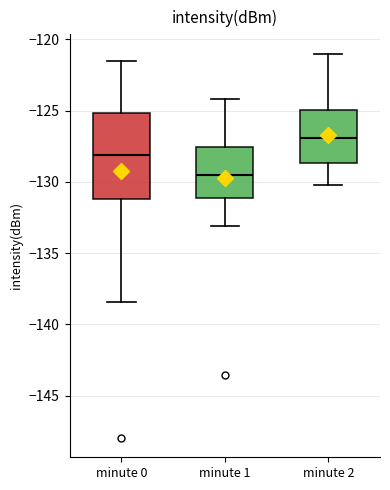

Reading left to right, transcribe this box plot: for each box, give where its median line is, the range the box spans, and where its two whiskers end, as read against the y-axis. The values are not printed on the chart, so give them approximately, as read against the axis.

minute 0: median -128.0, box -131.0 to -125.0, whiskers -138.5 to -121.5
minute 1: median -129.5, box -131.0 to -127.5, whiskers -133.0 to -124.0
minute 2: median -127.0, box -128.5 to -125.0, whiskers -130.0 to -121.0